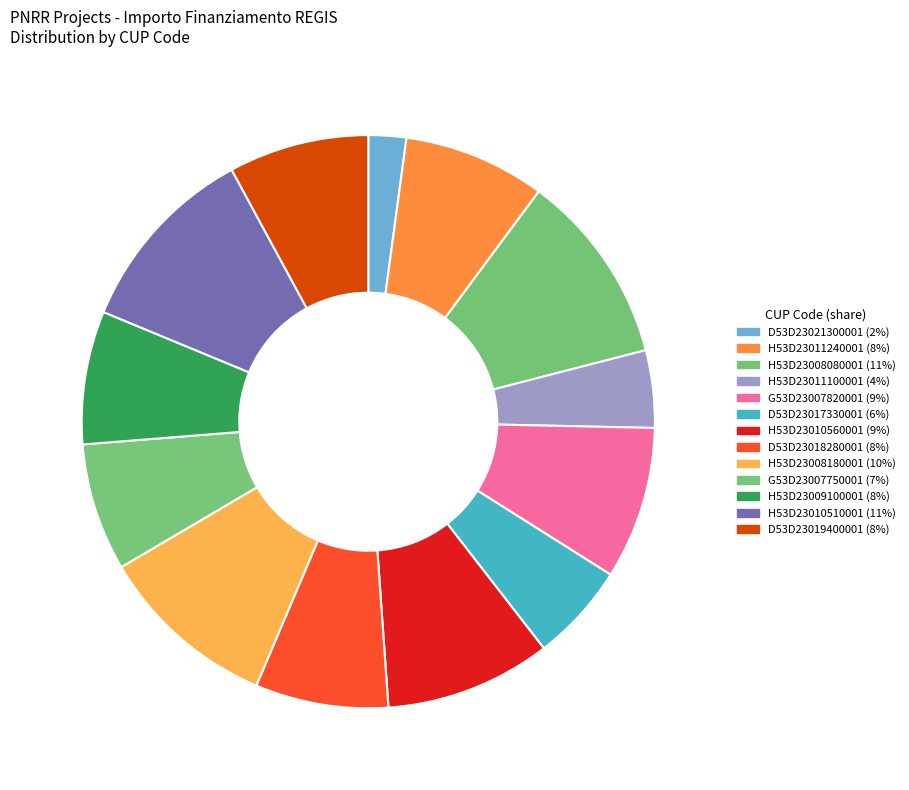

Combined, what portion of the pie is H53D23011240001 and D53D23021300001?

10.1%